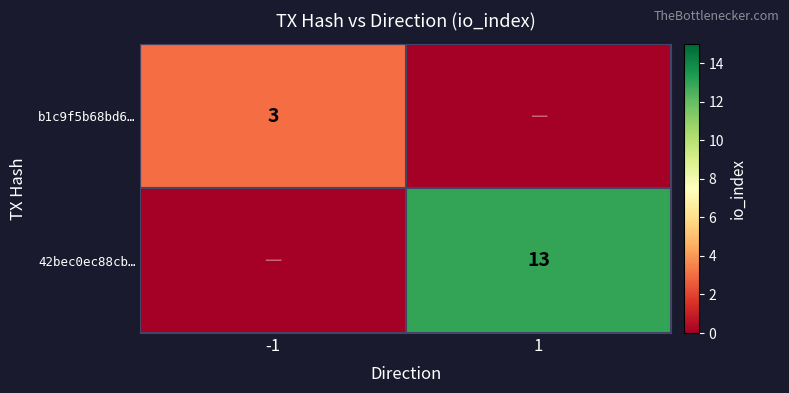

The value of b1c9f5b68bd6… at -1 is 3. True or false?

True